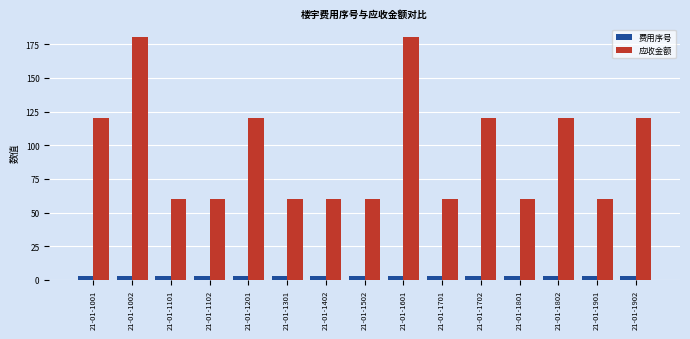

What is the highest value of the 应收金额 series?

180